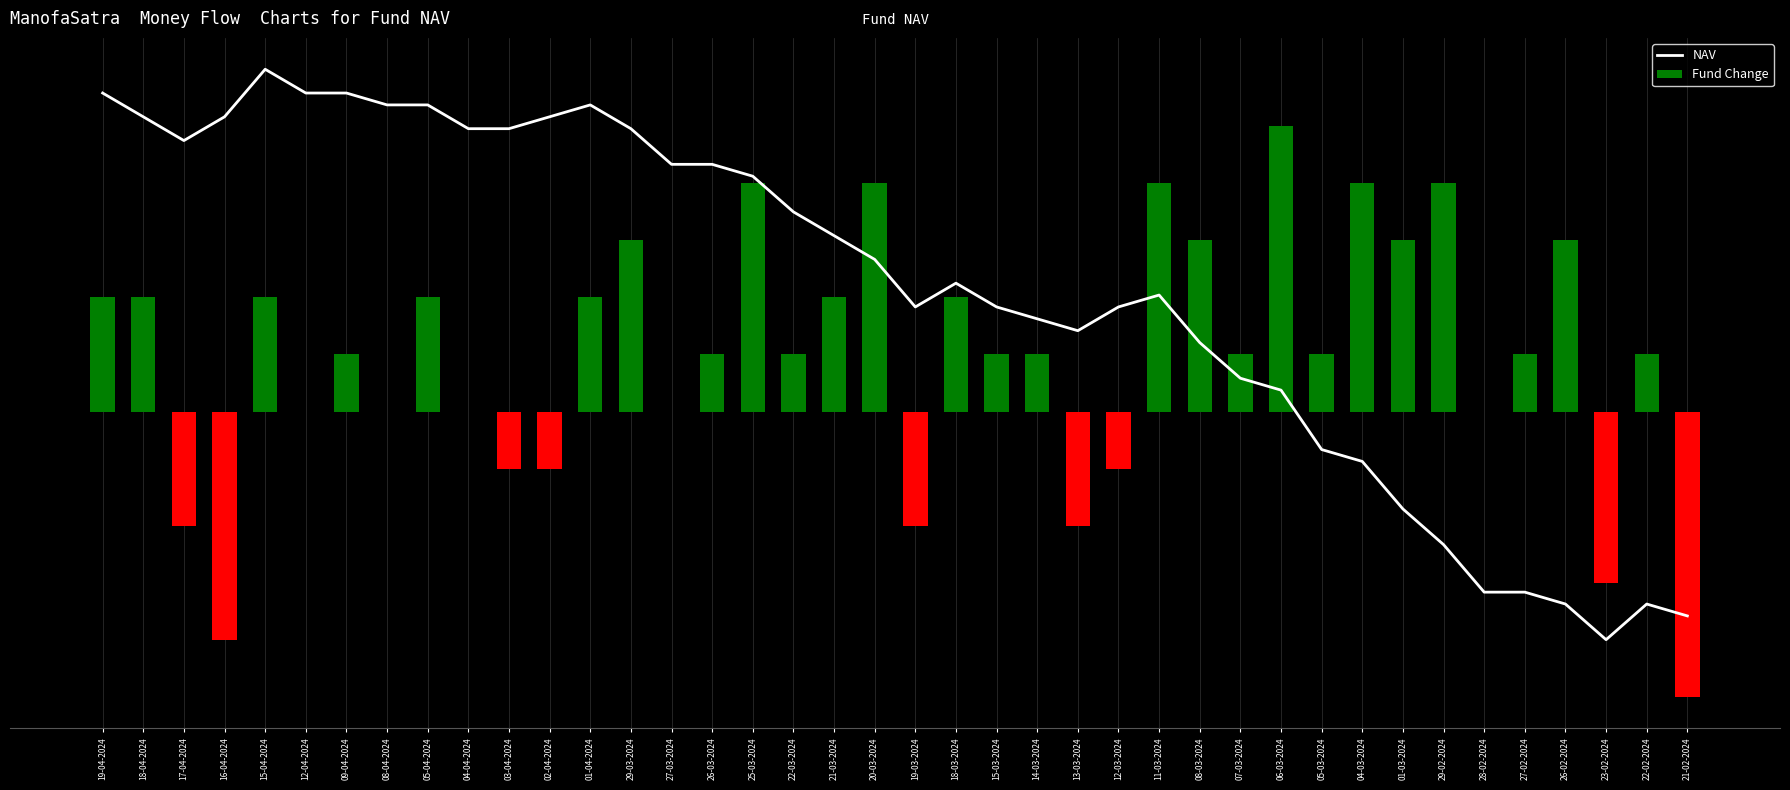

What is the total value across all series at 22-03-2024?

2.2